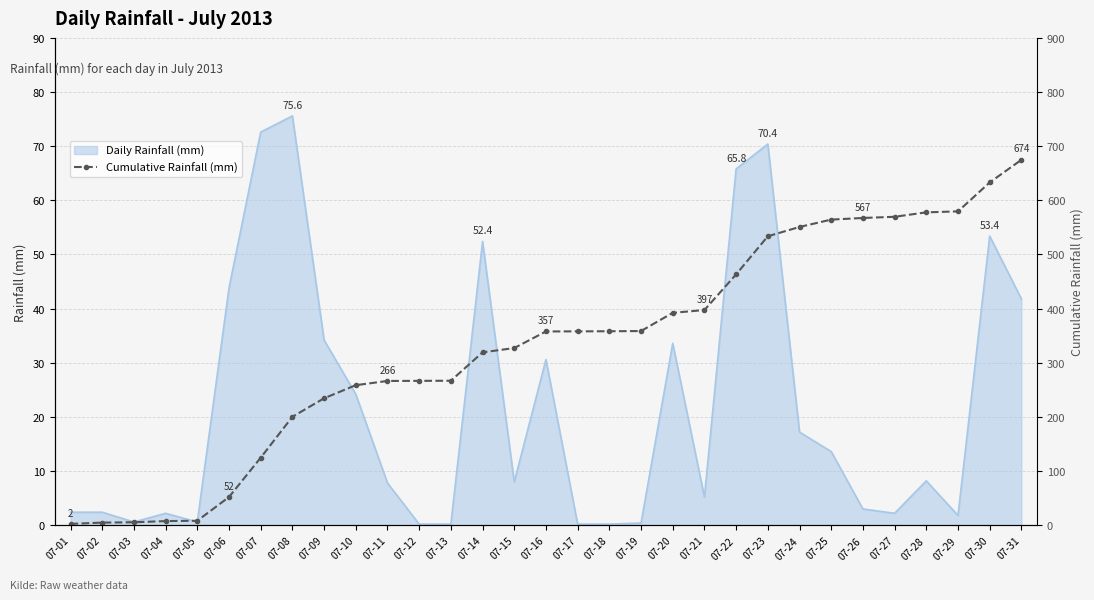

Which has a higher value, 07-01 or 07-23?

07-23